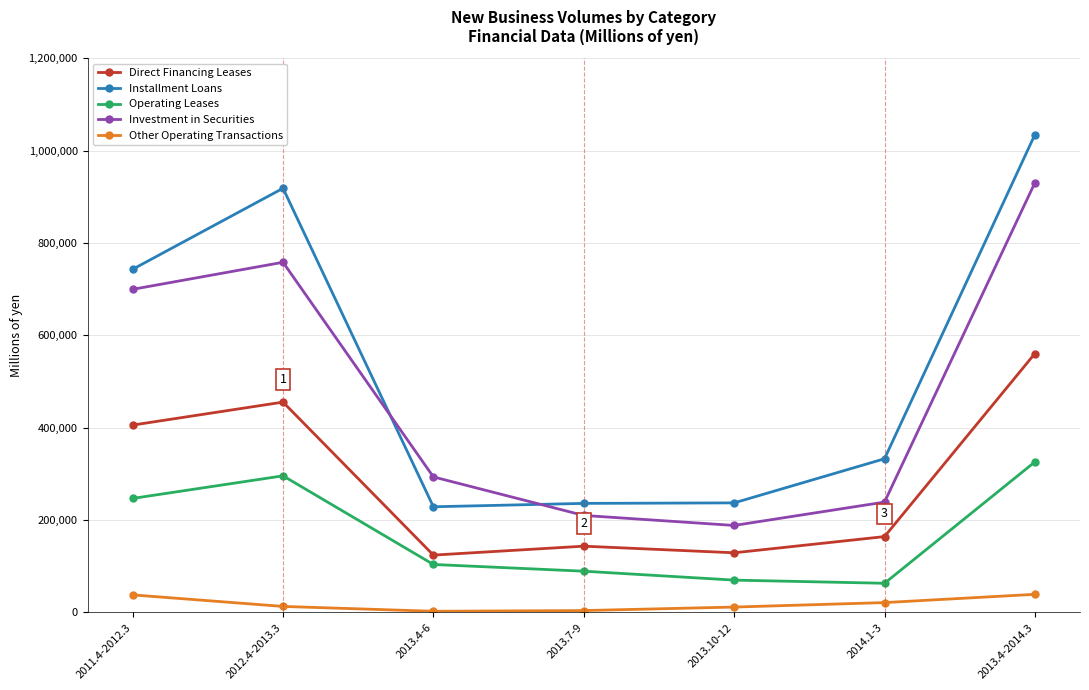

What is the greatest value displayed?

1034726